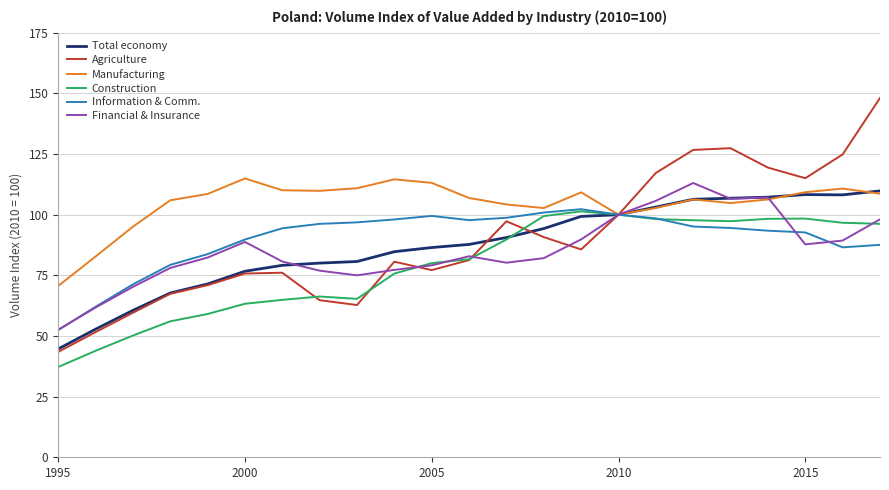

What is the minimum value shown in the chart?

37.2